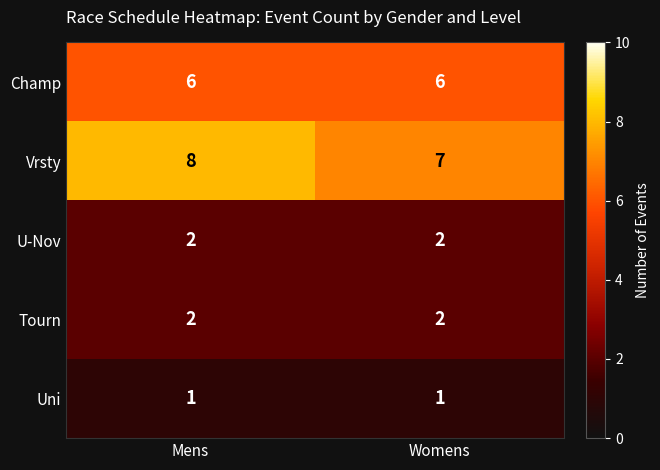

Reading left to right, list all the values displayed in this chart.

Champ: Mens=6	Womens=6
Vrsty: Mens=8	Womens=7
U-Nov: Mens=2	Womens=2
Tourn: Mens=2	Womens=2
Uni: Mens=1	Womens=1